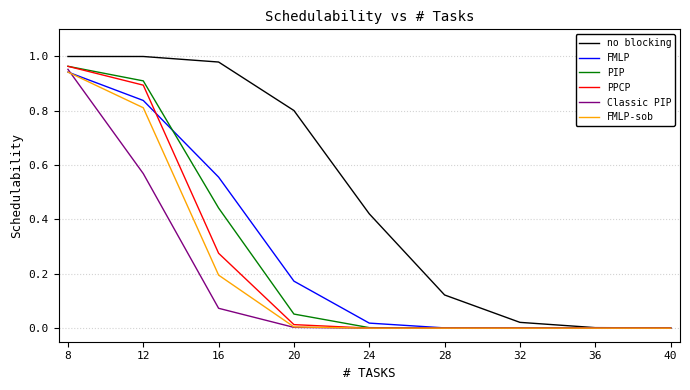

Which category has the highest value in the FMLP series?

8